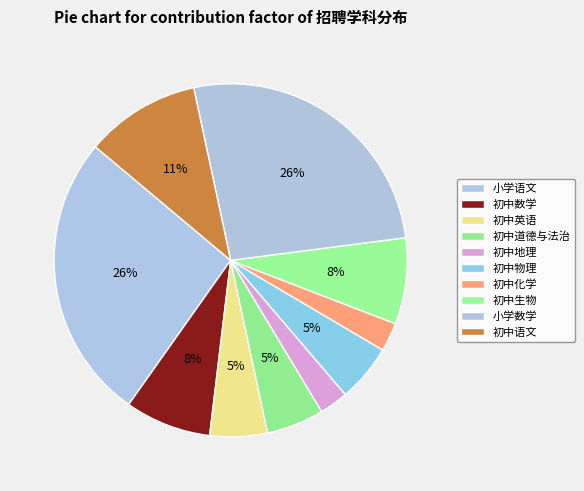

Does 小学数学 account for over 50% of the chart?

No